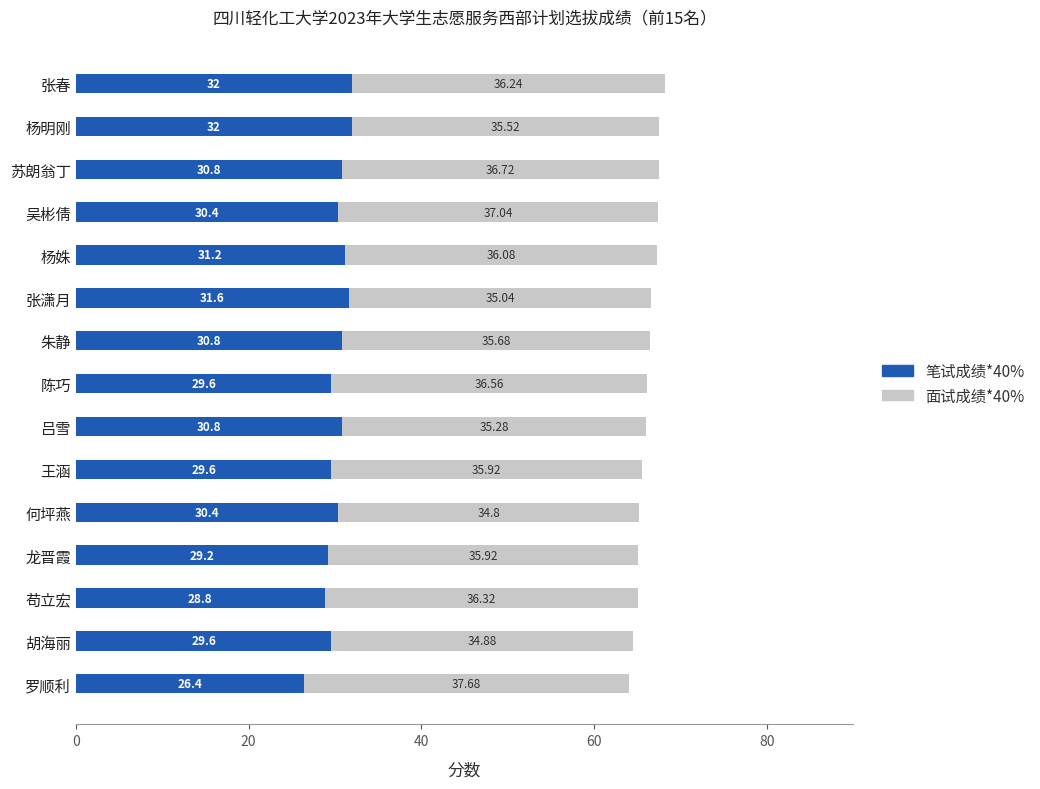

What is the difference between the second highest and second lowest values in the 笔试成绩*40% series?

3.2